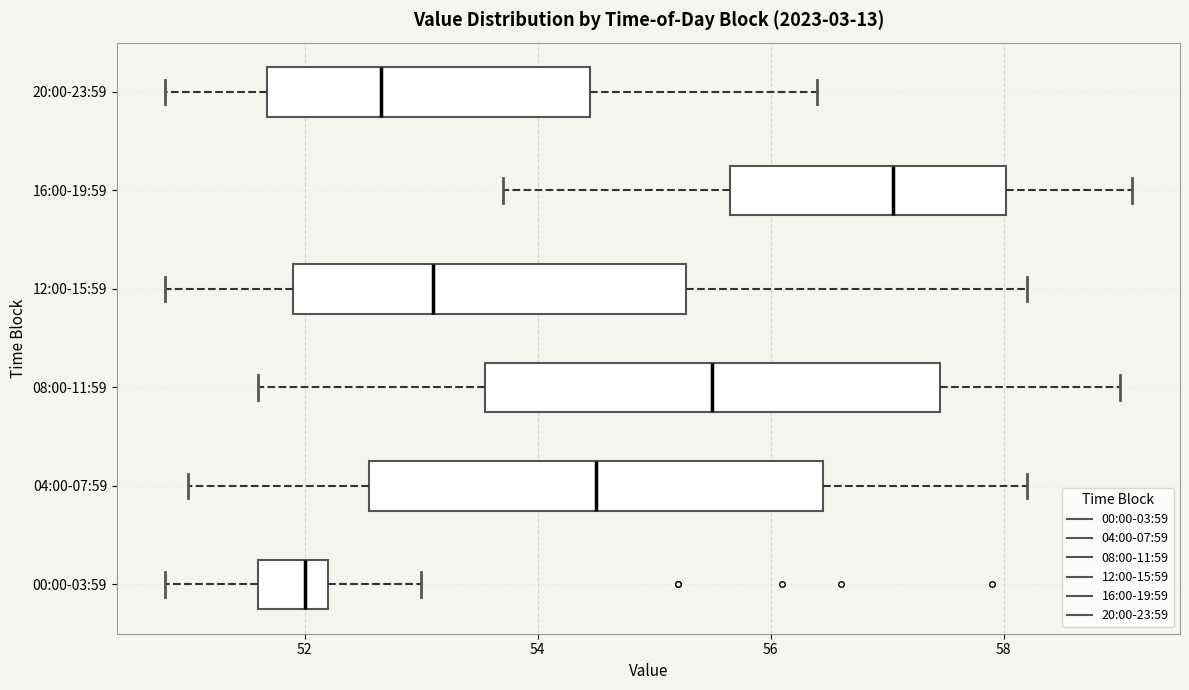

Which box has the furthest to the right median line?

16:00-19:59